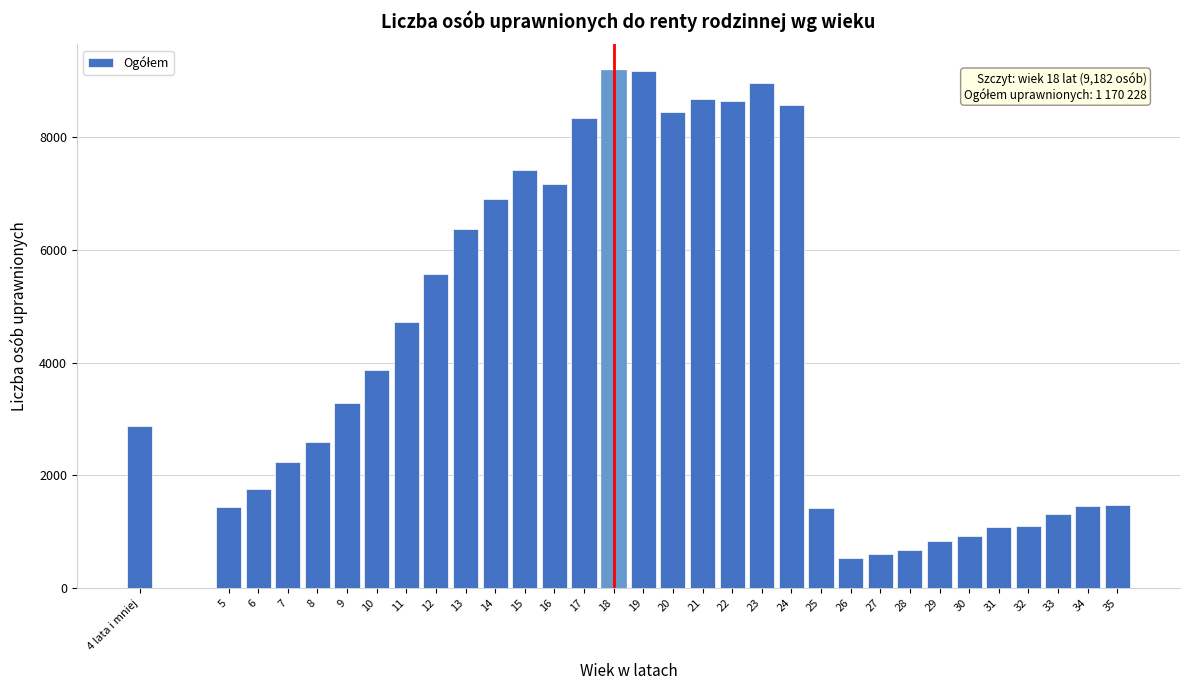

Approximately how many times larger is the value at 25 compared to 30?

1.5